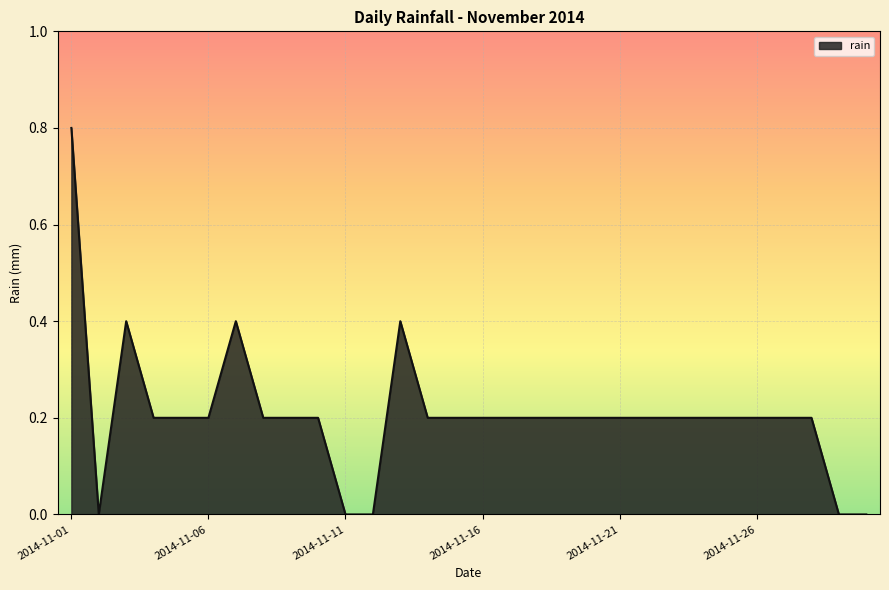

What is the average value?

0.2